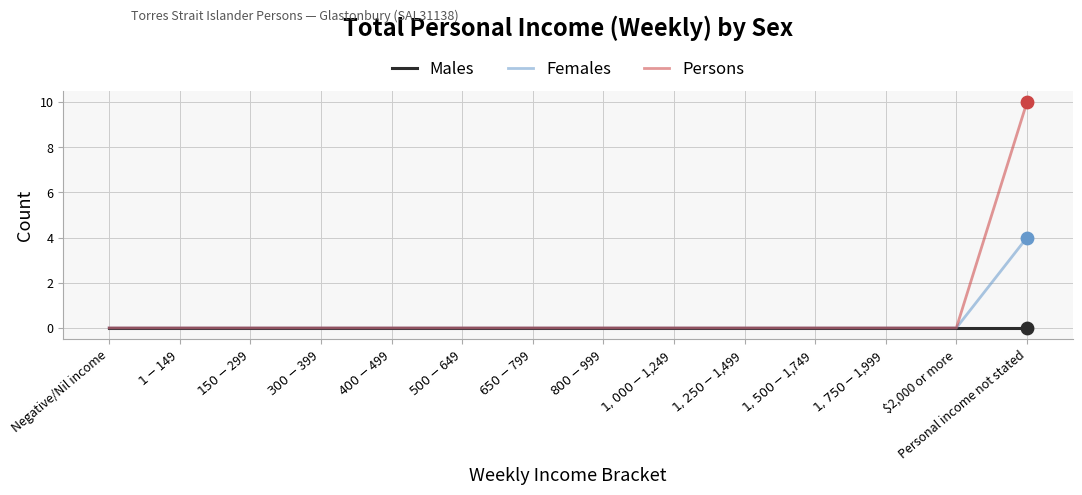

At how many categories does at least one series exceed 6?

1